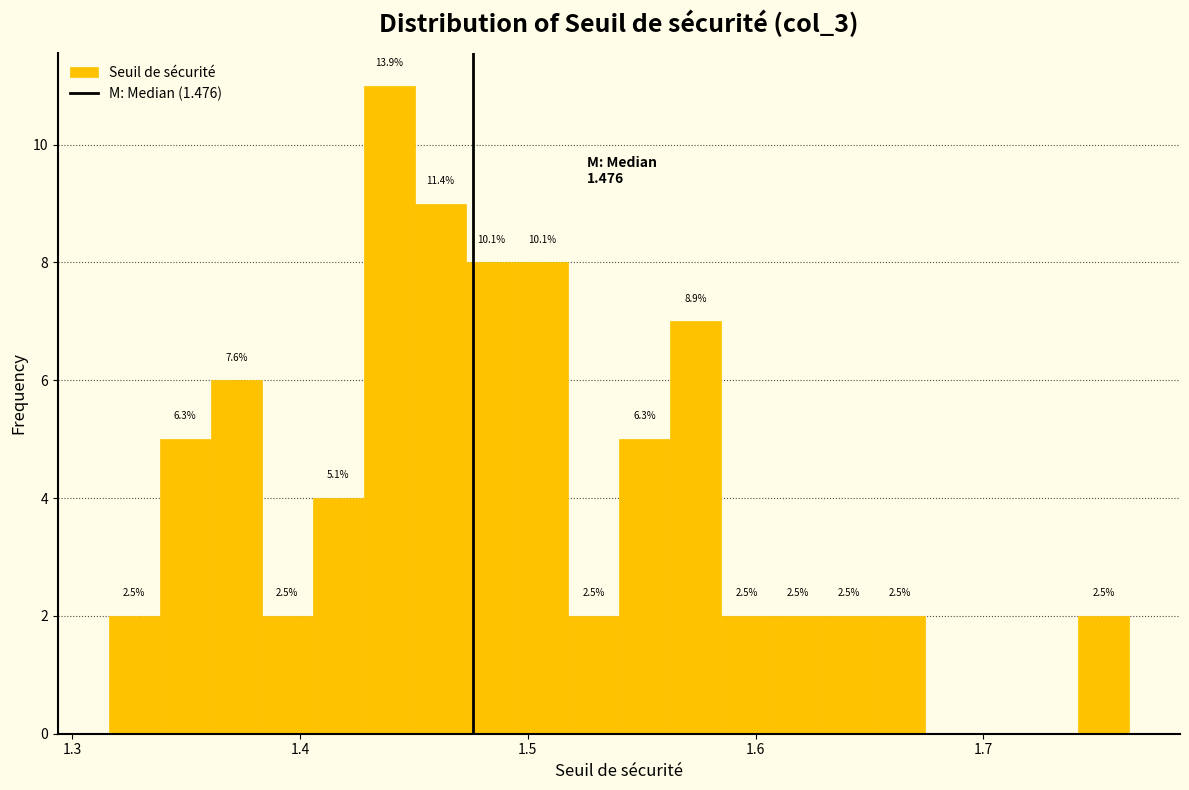

Around what value on the x-axis is the tallest bar? Give the approximate position of its centre, as read against the axis.

1.44